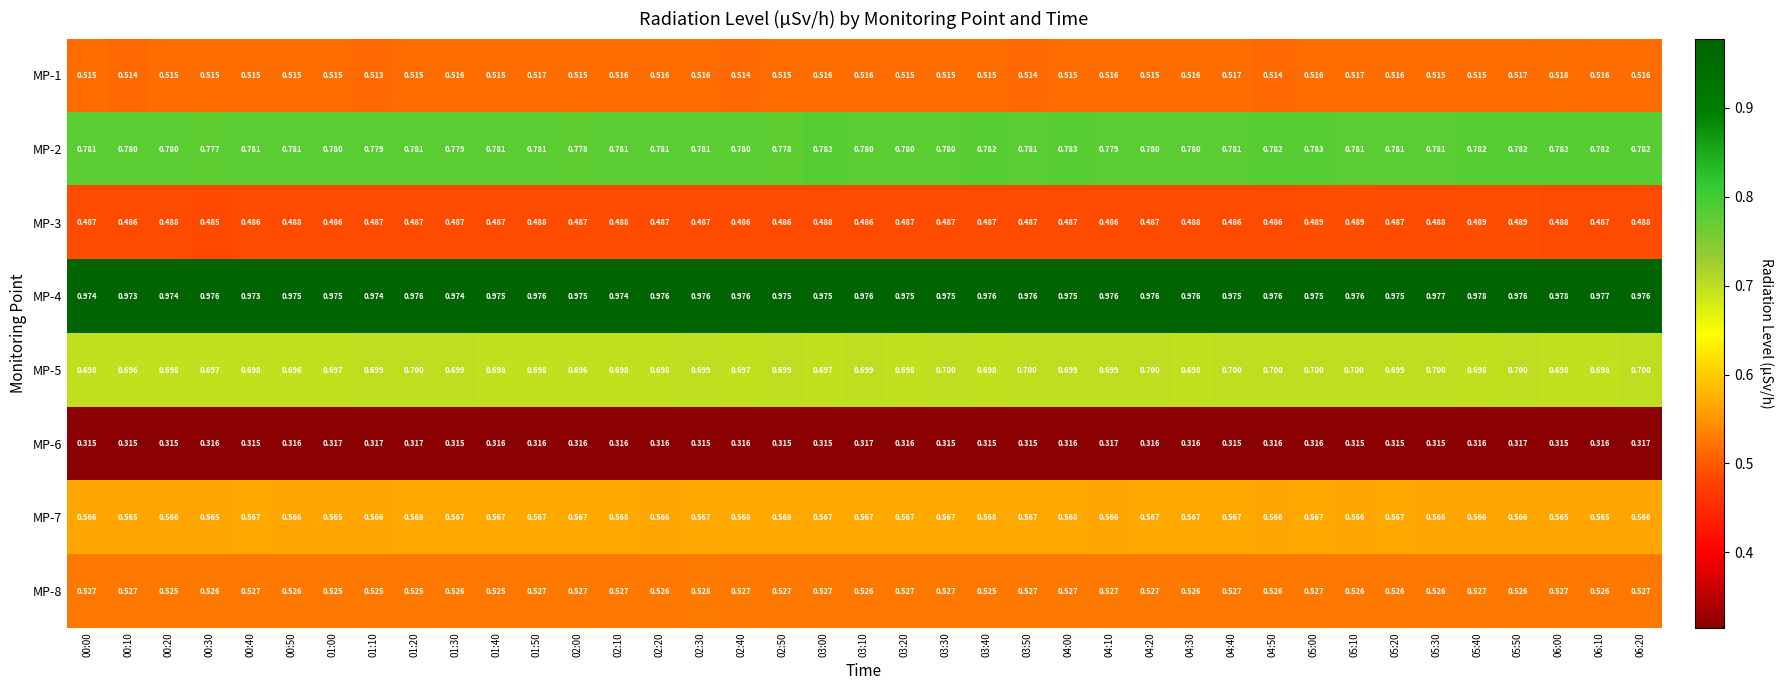

What is the total value across all series at 03:50?

4.9